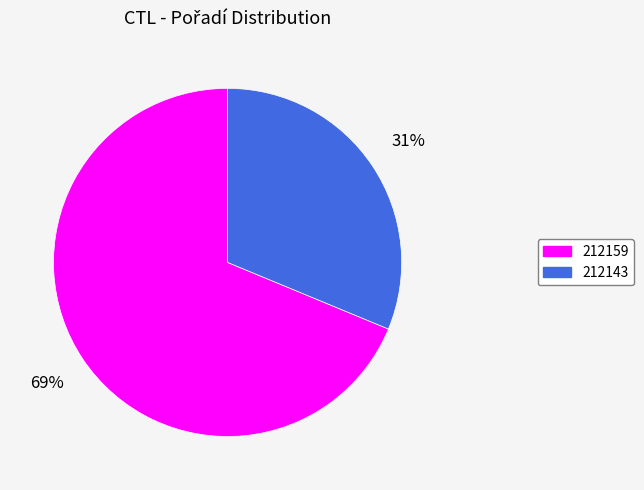

True or false: 212143 accounts for 31% of the total.

True